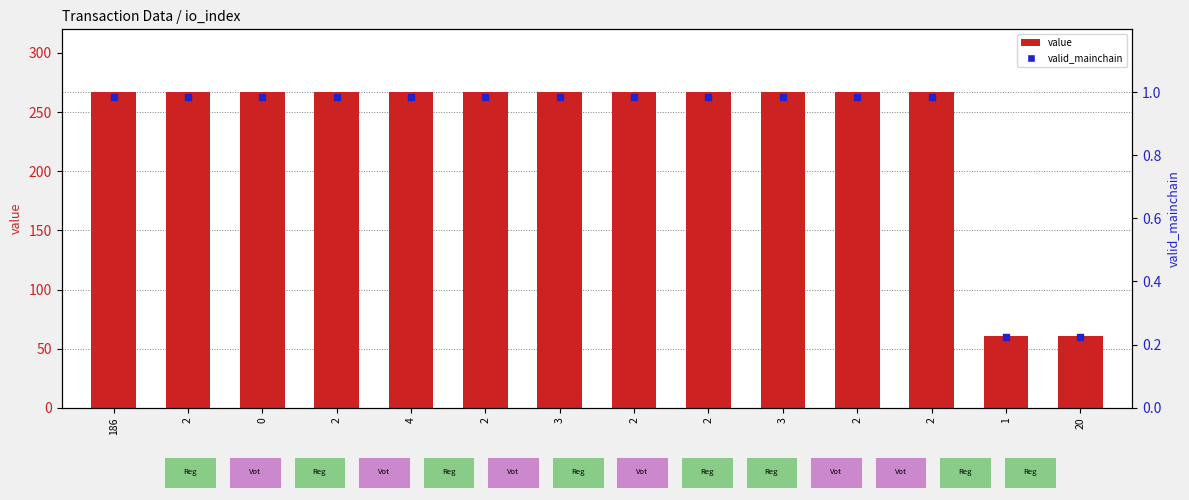

Which series contains the highest Y value?

value